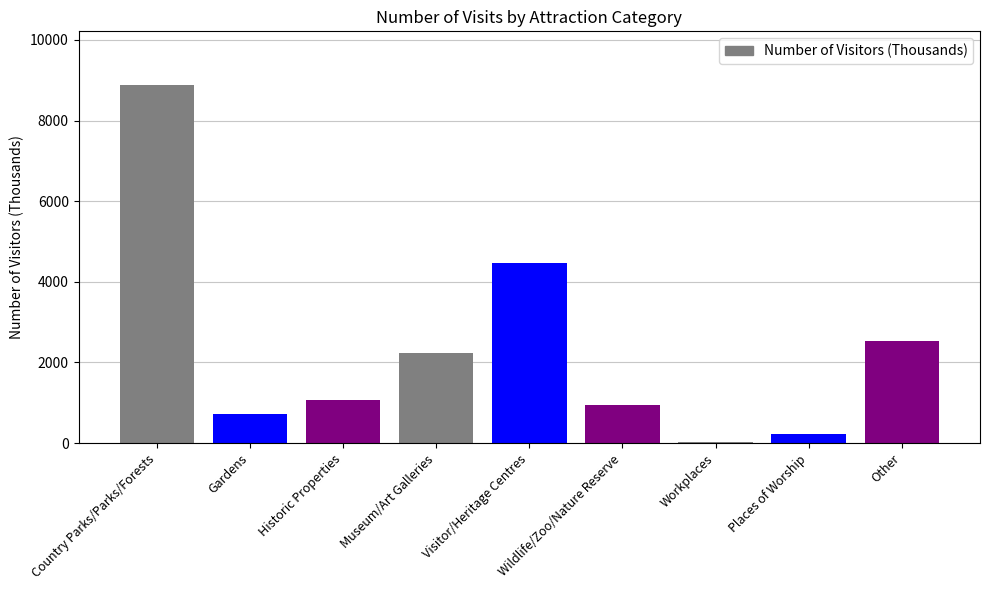

List the labels in order of value, largest first.

Country Parks/Parks/Forests, Visitor/Heritage Centres, Other, Museum/Art Galleries, Historic Properties, Wildlife/Zoo/Nature Reserve, Gardens, Places of Worship, Workplaces